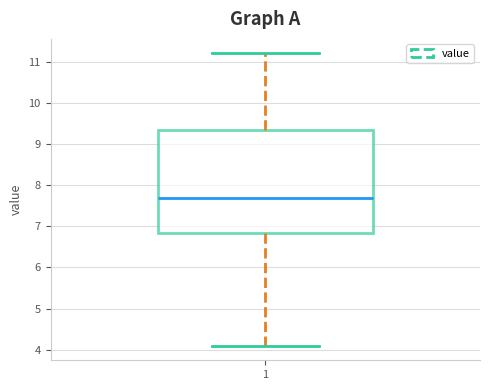

Read this box plot against the y-axis: the position of the median line, the range covered by the box, and the ends of both whiskers. The values are not printed on the chart, so give them approximately, as read against the axis.

median 7.7, box 6.9 to 9.4, whiskers 4.1 to 11.2